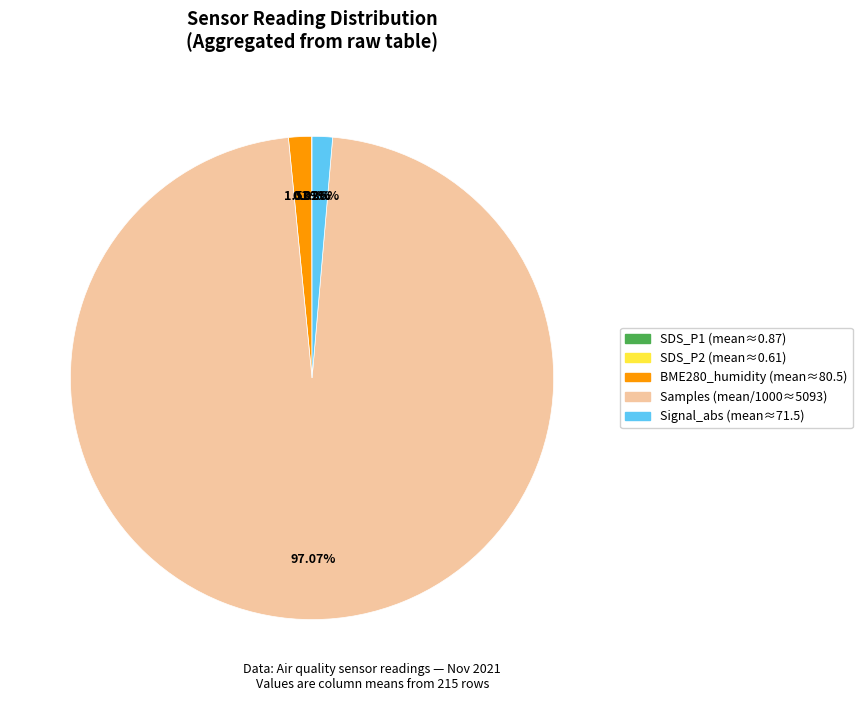

Do BME280_humidity (mean≈80.5) and Signal_abs (mean≈71.5) together represent more than half of the pie?

No